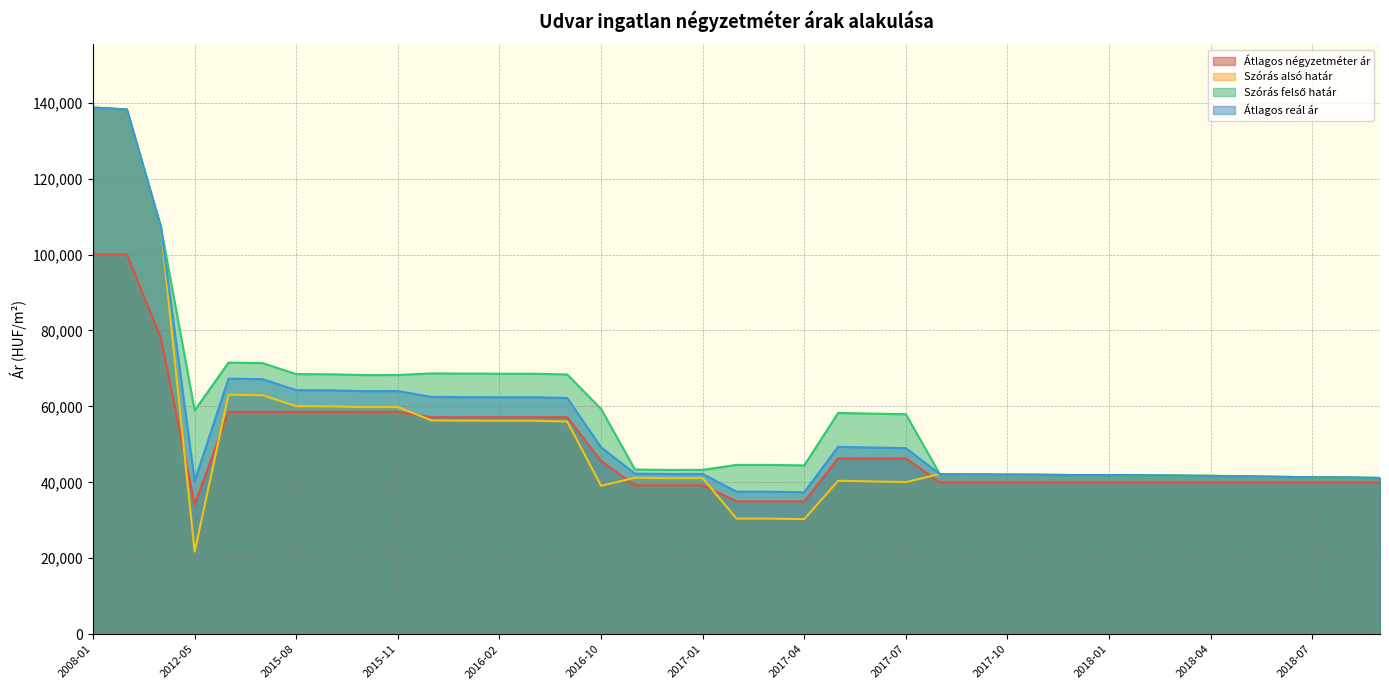

Reading right to left, transcribe all the data shown in this chart.

Átlagos négyzetméter ár: 40000	40000	40000	40000	40000	40000	40000	40000	40000	40000	40000	40000	40000	40000	46315	46315	46315	35000	35000	35000	39230	39230	39230	45619	57157	57157	57157	57157	57157	58546	58546	58546	58546	58546	58546	34143	78048	100000	100000
Szórás alsó határ: 41153	41297	41336	41462	41598	41706	41785	41854	41933	41913	42003	42053	42083	42193	40075	40240	40417	30320	30456	30456	41118	41097	41200	39101	56025	56224	56224	56255	56302	59816	59800	60007	60054	62955	63077	21735	107389	138195	138715
Szórás felső határ: 41153	41297	41336	41462	41598	41706	41785	41854	41933	41913	42003	42053	42083	42193	57937	58102	58279	44462	44598	44598	43294	43273	43376	59345	68413	68612	68612	68643	68690	68276	68260	68467	68514	71415	71537	58951	107389	138195	138715
Átlagos reál ár: 41153	41297	41336	41462	41598	41706	41785	41854	41933	41913	42003	42053	42083	42193	49006	49171	49348	37391	37527	37527	42206	42185	42288	49223	62219	62418	62418	62449	62496	64046	64030	64237	64284	67185	67307	40343	107389	138195	138715